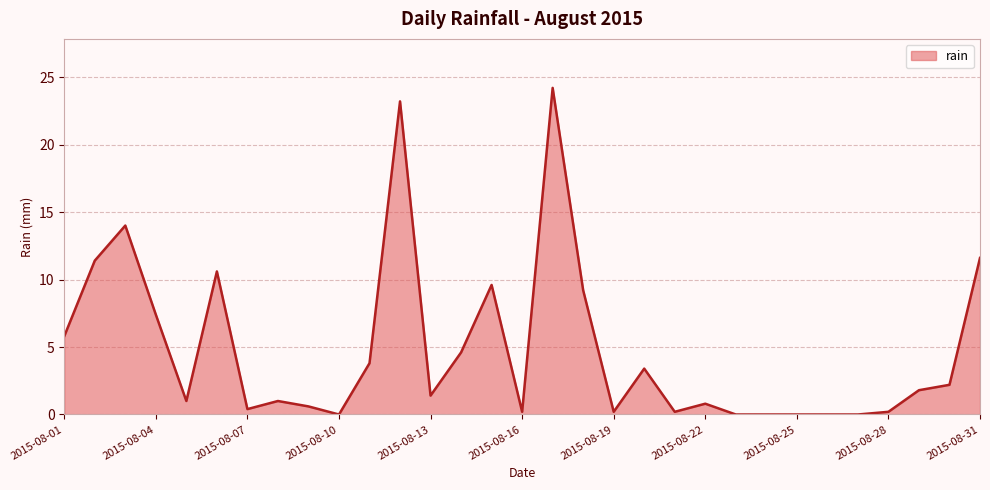

What is the maximum value shown in the chart?

24.2